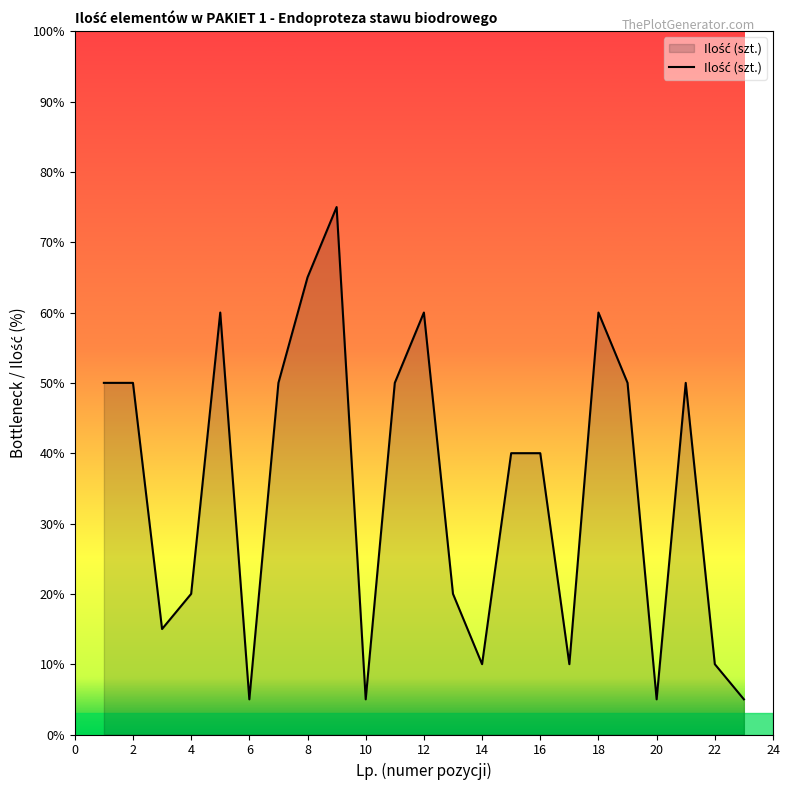

What is the maximum value shown in the chart?

75